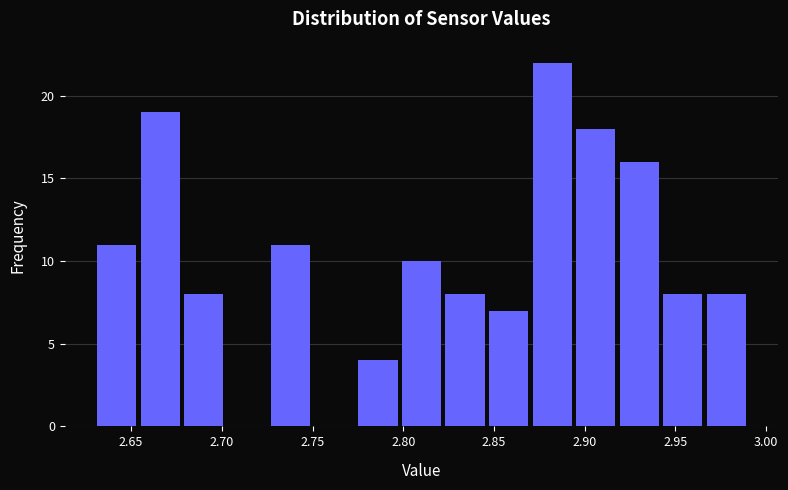

Reading left to right, transcribe this chart: for each bar, give the range it covers on the x-axis and its height. Neither the bar edges nor the heights are printed on the chart, so give them approximately, as read against the axes.

2.630 to 2.654: 11
2.654 to 2.678: 19
2.678 to 2.702: 8
2.702 to 2.726: 0
2.726 to 2.750: 11
2.750 to 2.774: 0
2.774 to 2.798: 4
2.798 to 2.822: 10
2.822 to 2.846: 8
2.846 to 2.870: 7
2.870 to 2.894: 22
2.894 to 2.918: 18
2.918 to 2.942: 16
2.942 to 2.966: 8
2.966 to 2.990: 8